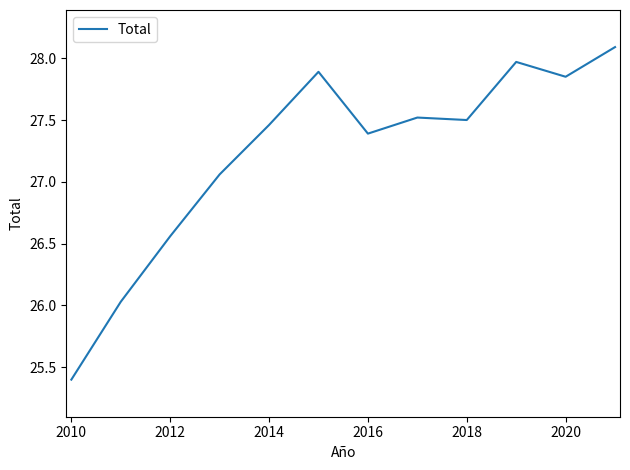

What is the minimum value shown in the chart?

25.4